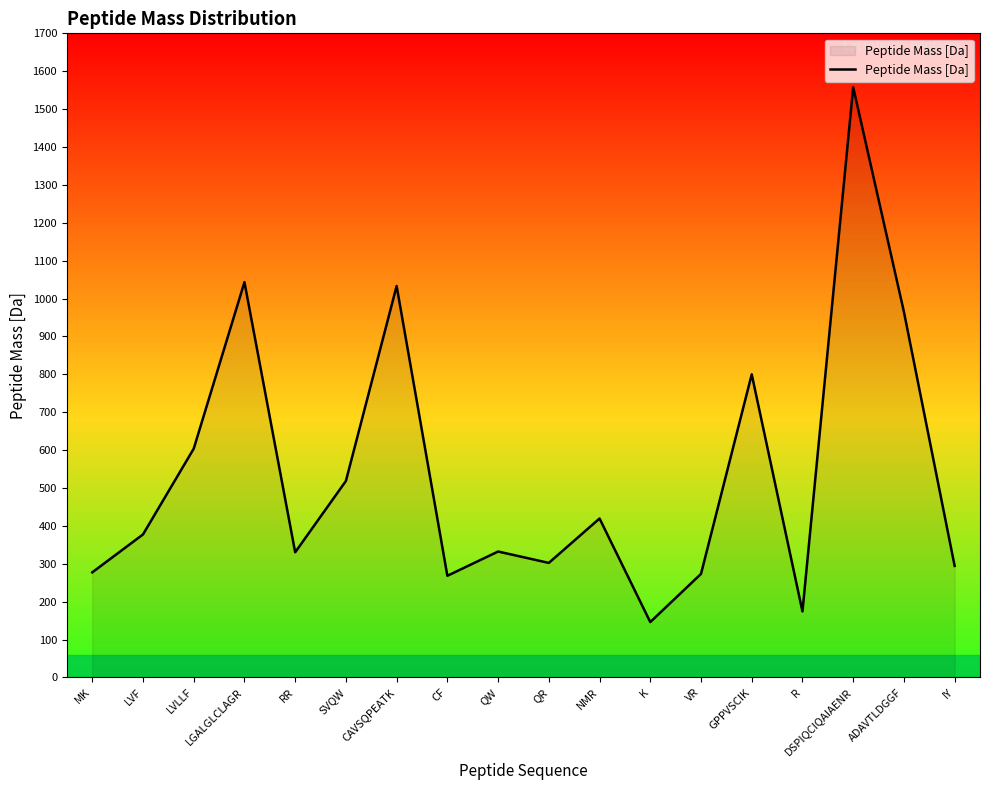

What is the approximate value at R?

174.2